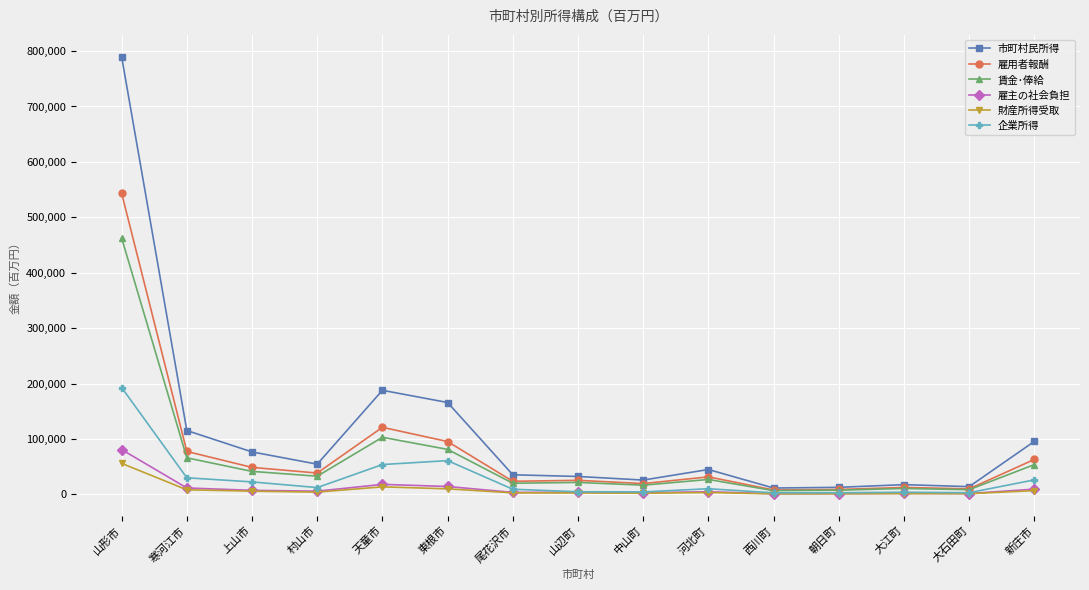

How many lines are shown in the chart?

6